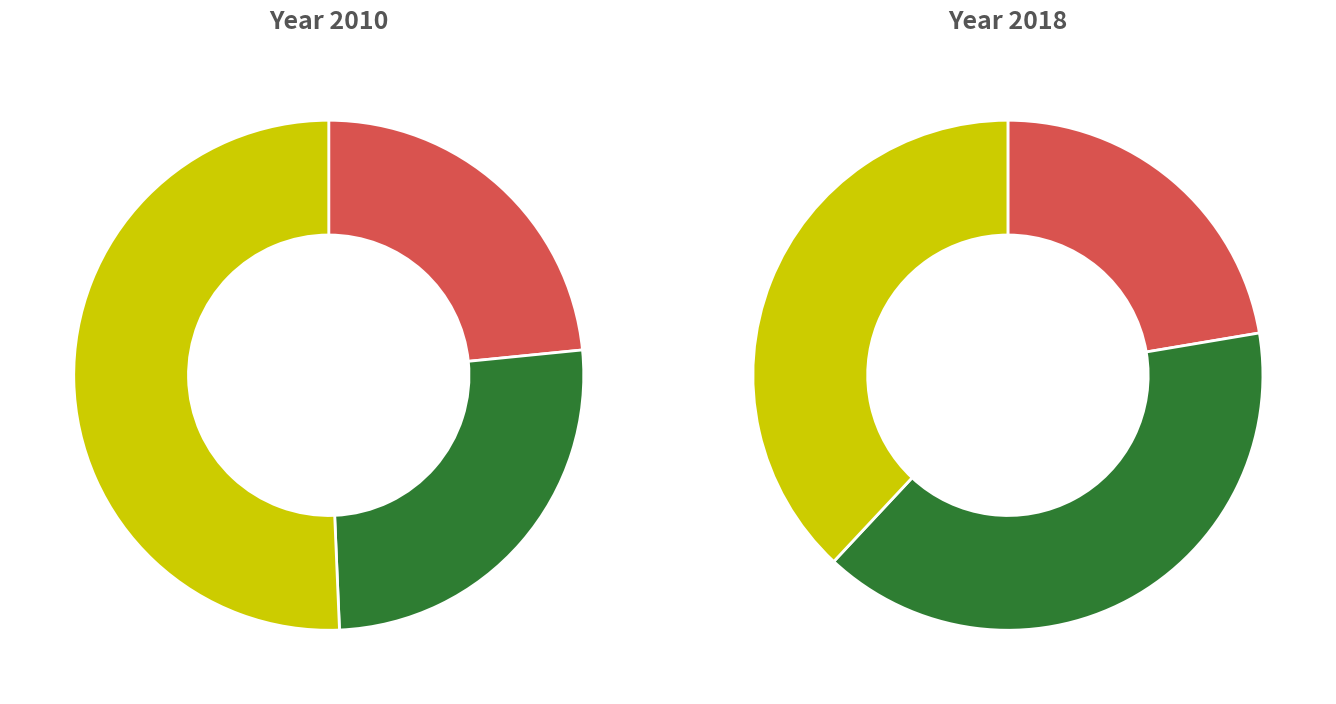

Does any single category account for the majority?

No